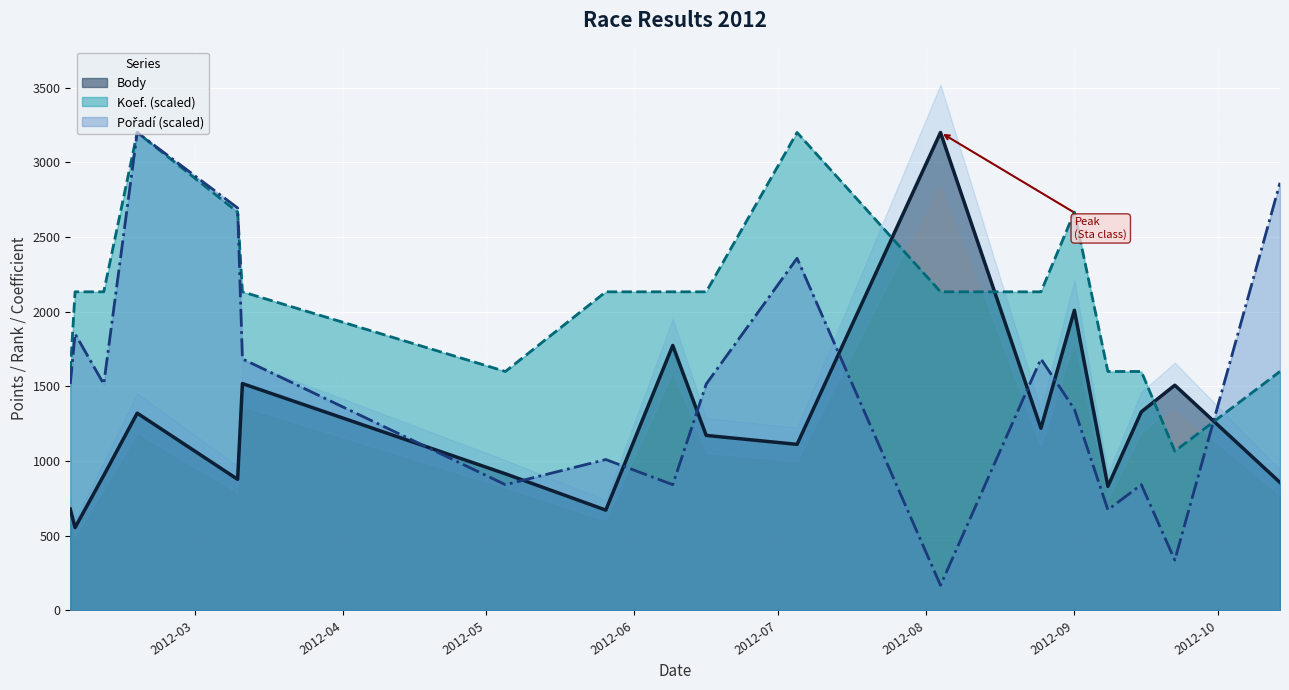

Where is the first local maximum for Body?

2012-02-18